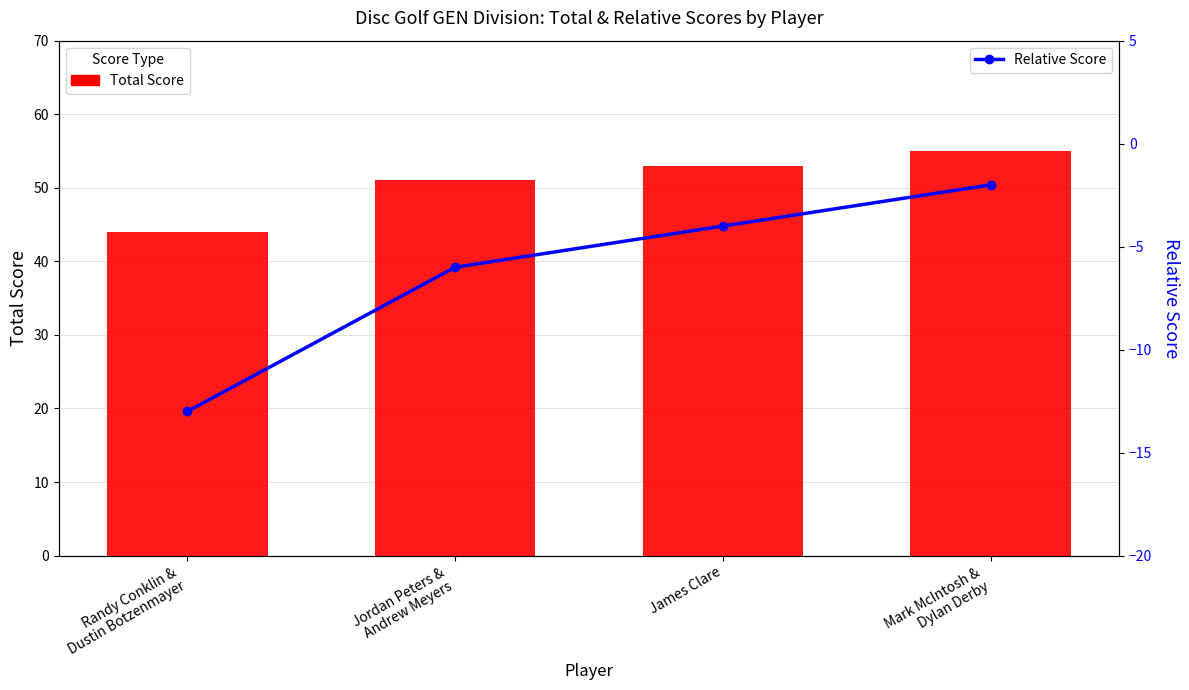

What is the spread (max minus min) of values at Randy Conklin &
Dustin Botzenmayer?

57